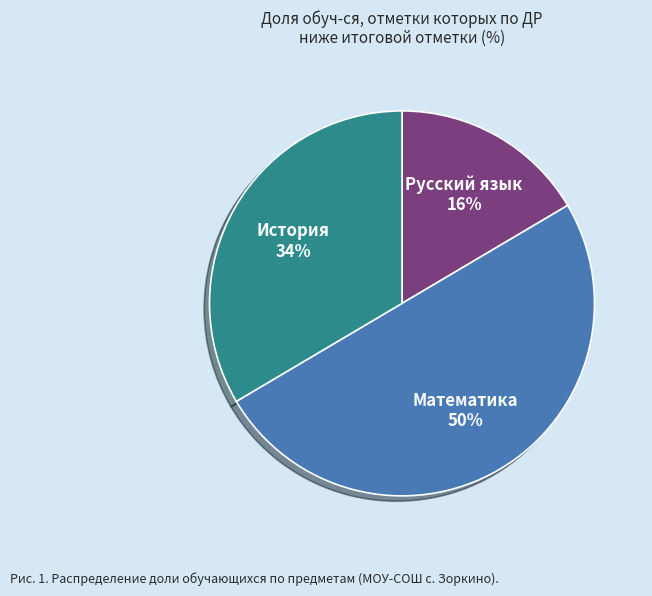

Approximately how many times larger is the value at Русский язык compared to Математика?

0.3